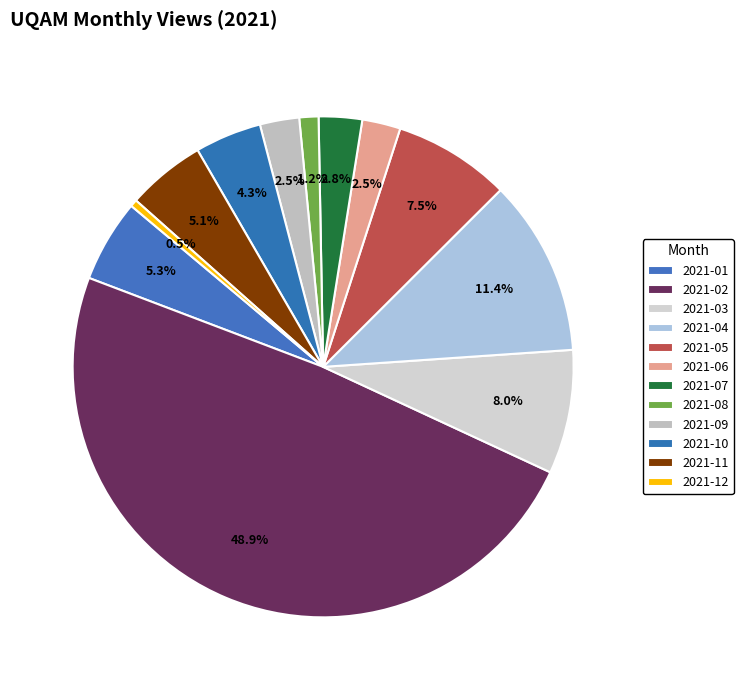

Which slice is the smallest?

2021-12